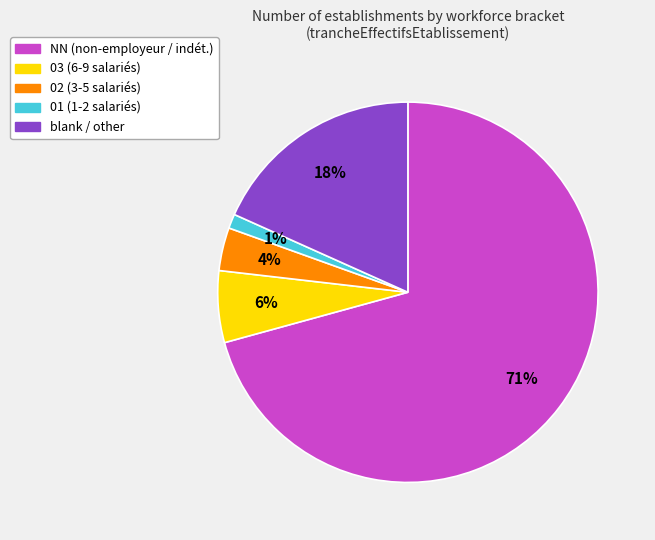

Is there a majority slice in this chart?

Yes